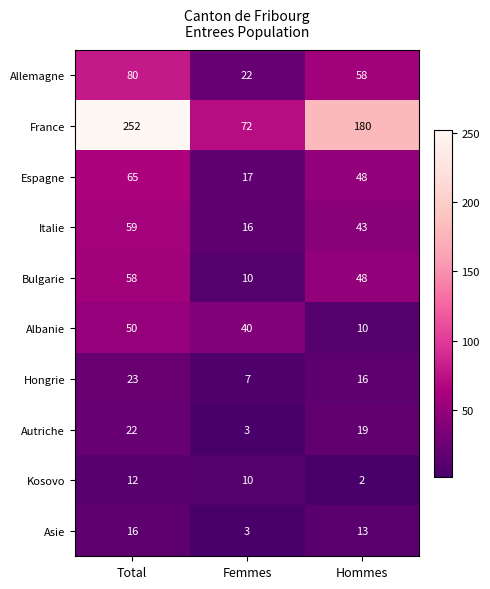

What is the smallest value displayed?

2